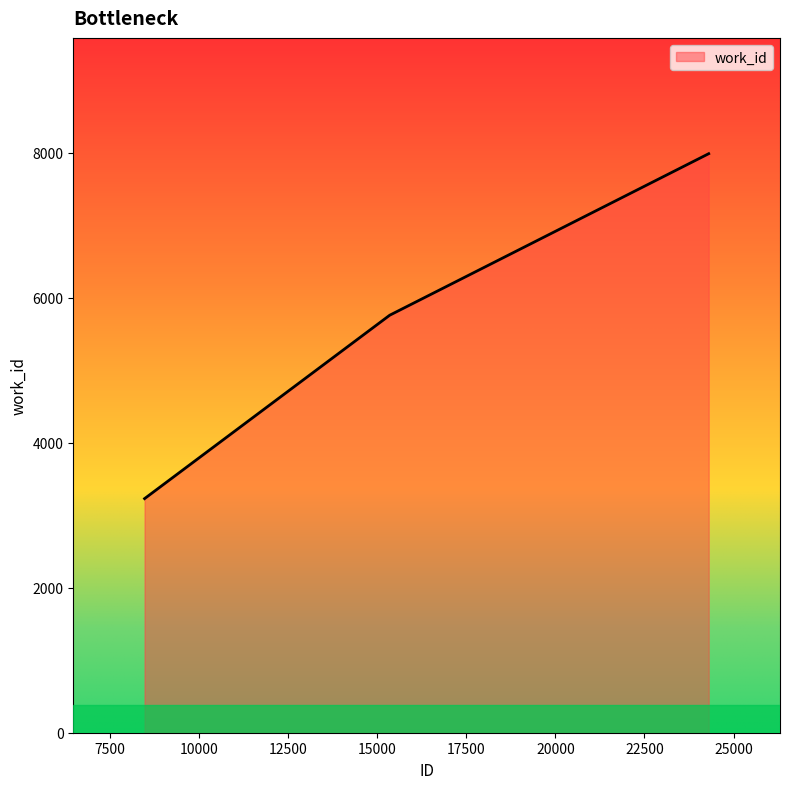

Does the chart have visible grid lines?

No